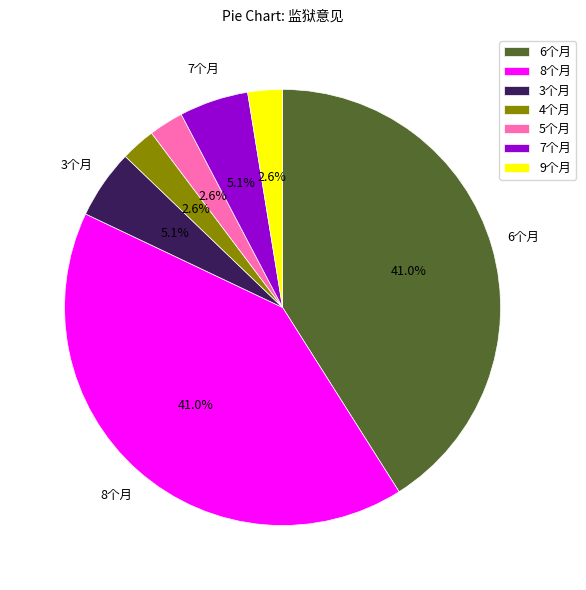

Does 8个月 represent more than half of the total?

No